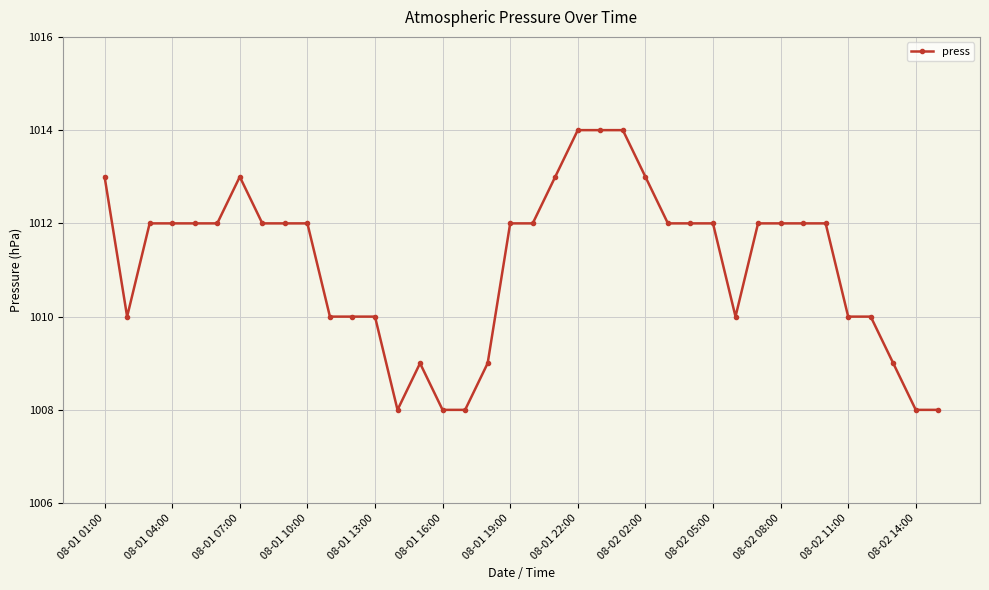

What is the greatest value displayed?

1014